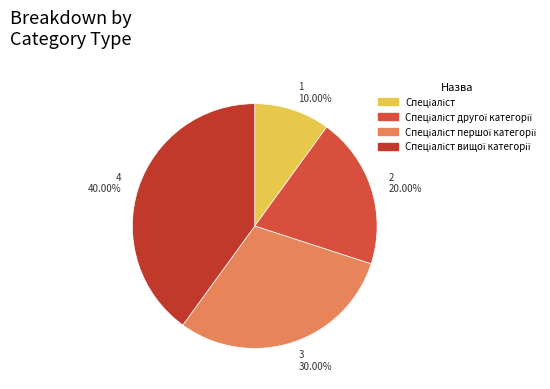

To the nearest percent, what is the combined percentage of Спеціаліст першої категорії and Спеціаліст вищої категорії?

70%